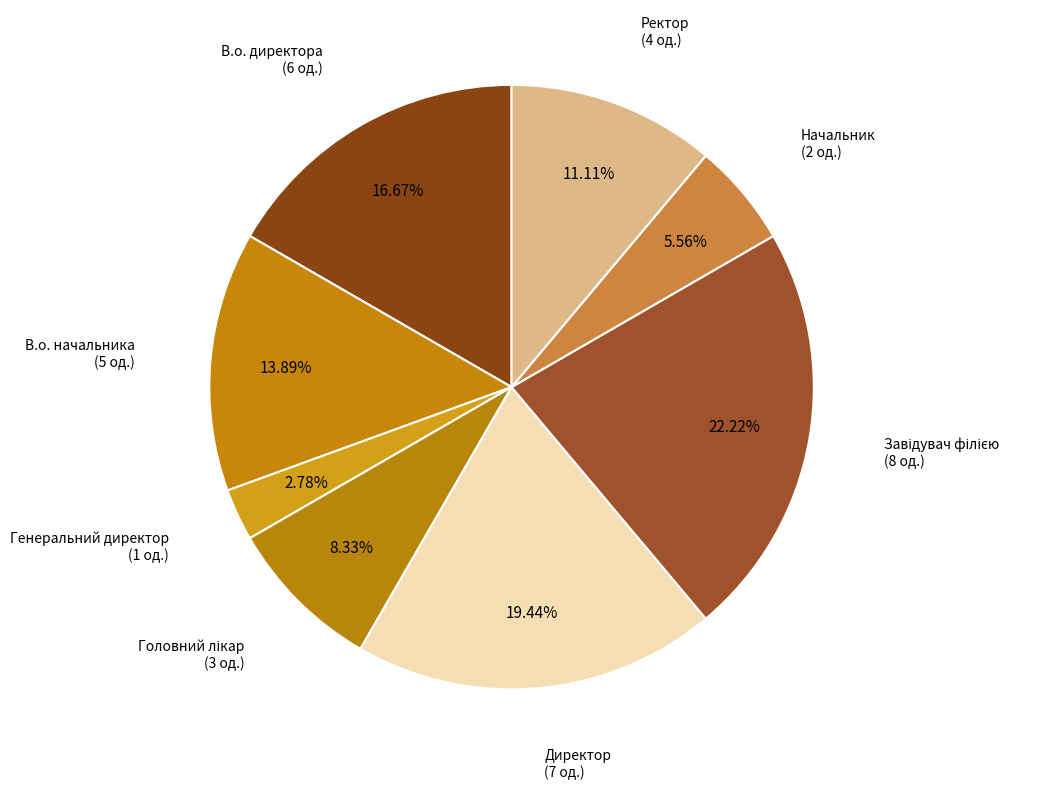

How many segments does this pie chart have?

8